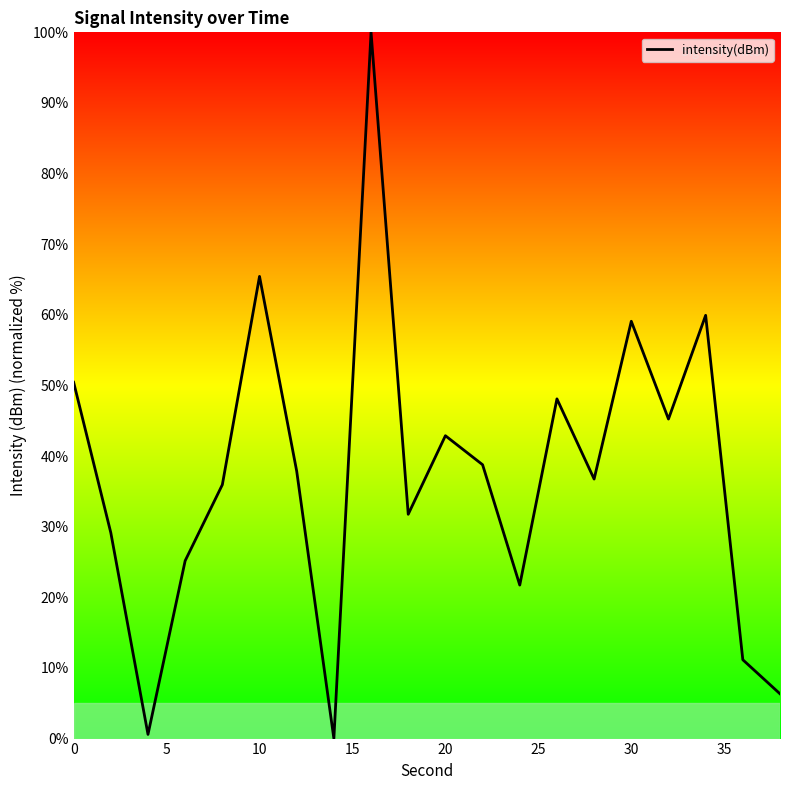

What is the difference between the maximum and second lowest values?

99.4